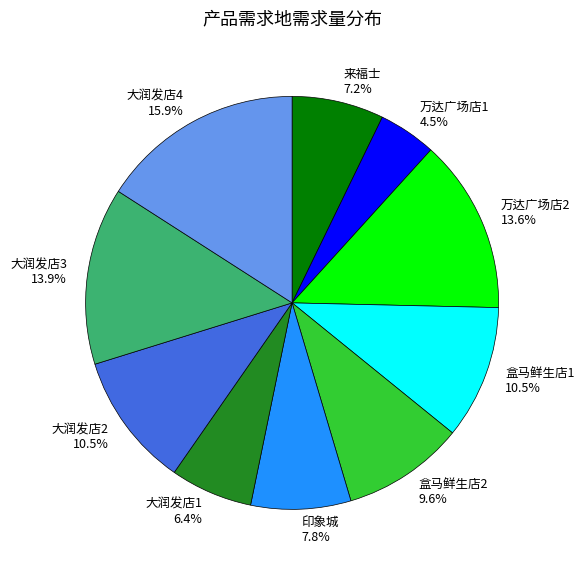

What is the total percentage of 万达广场店1 and 盒马鲜生店1?

15.0%